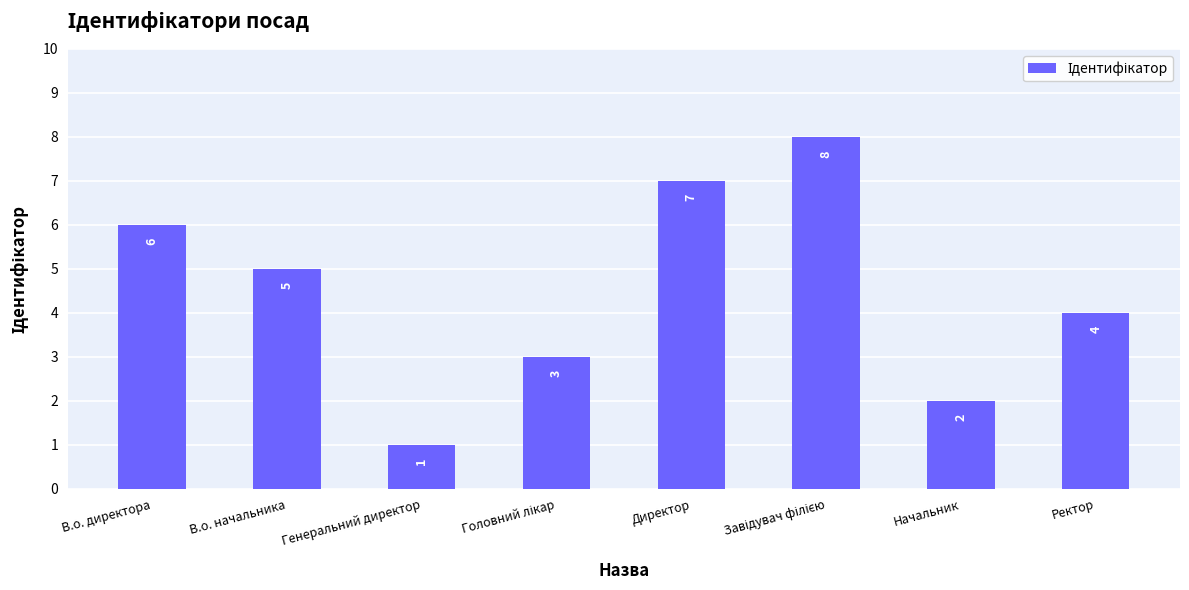

What is the sum of all values?

36